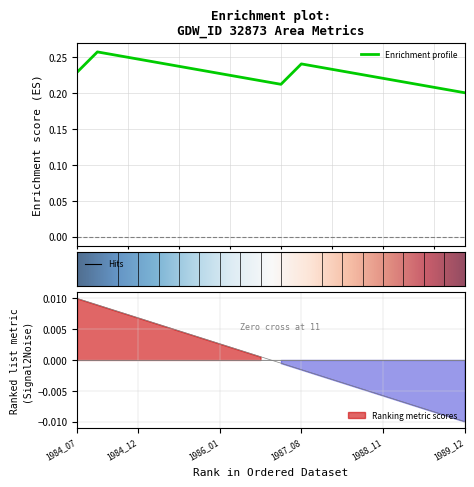

Is this an area chart (filled region under the line)?

No